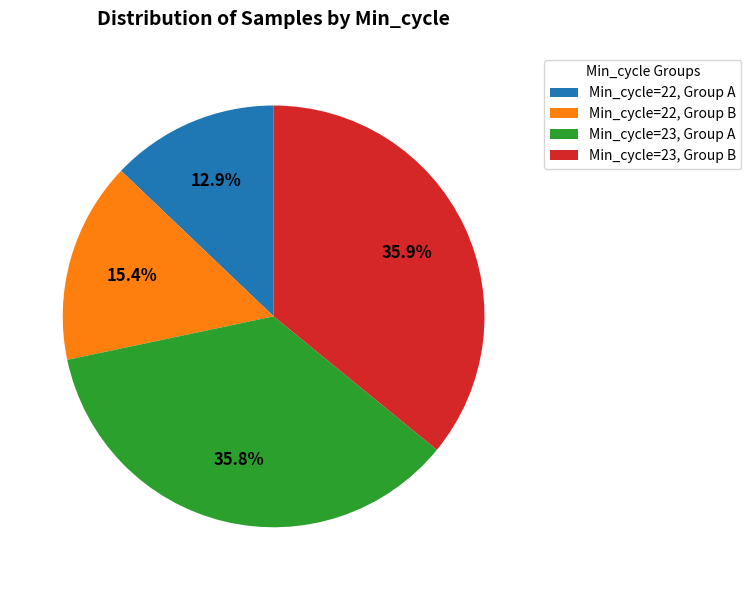

Is the sum of Min_cycle=22, Group B and Min_cycle=23, Group B greater than half?

Yes